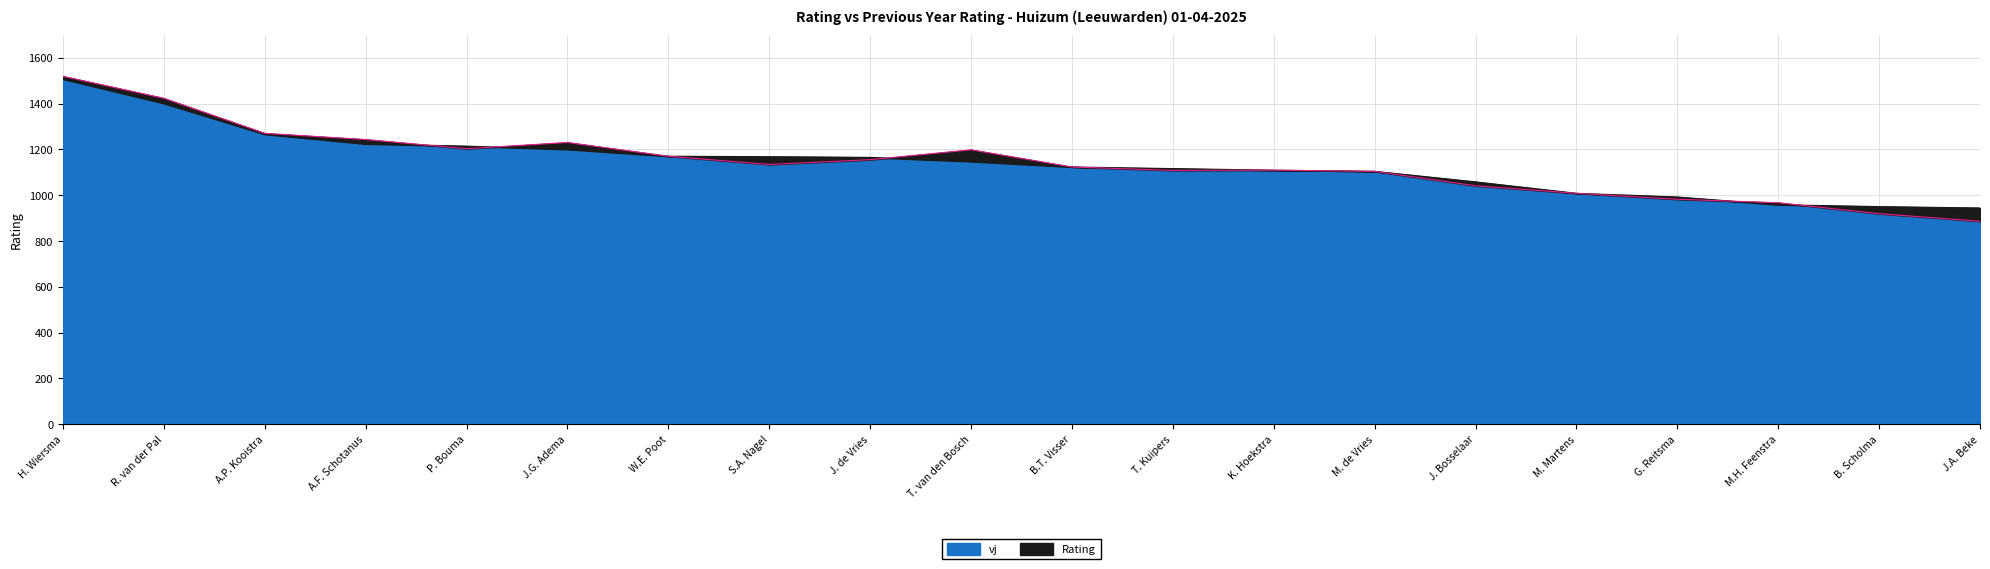

At which category does the chart reach its peak across all series?

H. Wiersma